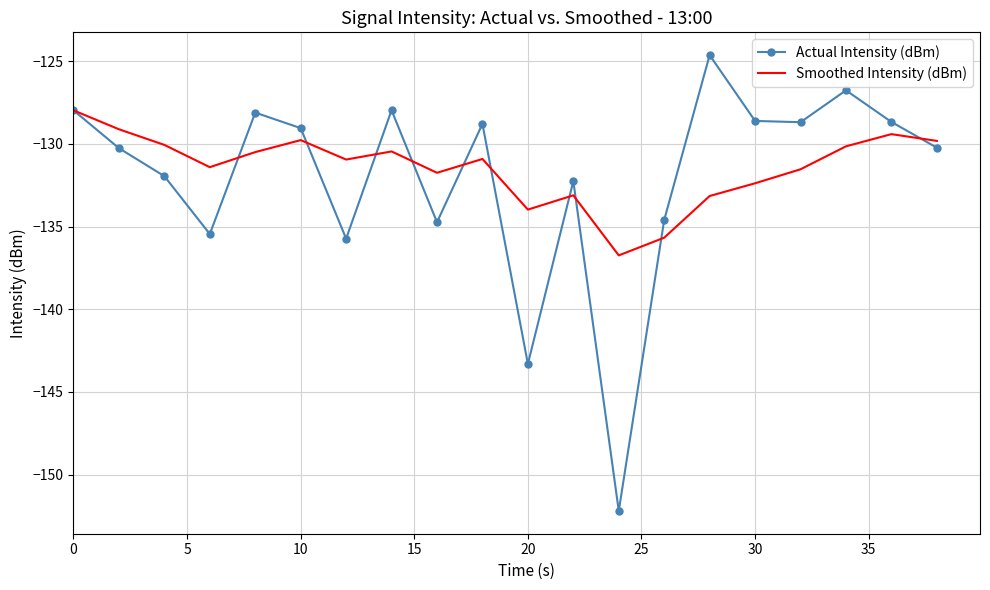

Which series has the largest range (max minus min)?

Actual Intensity (dBm)